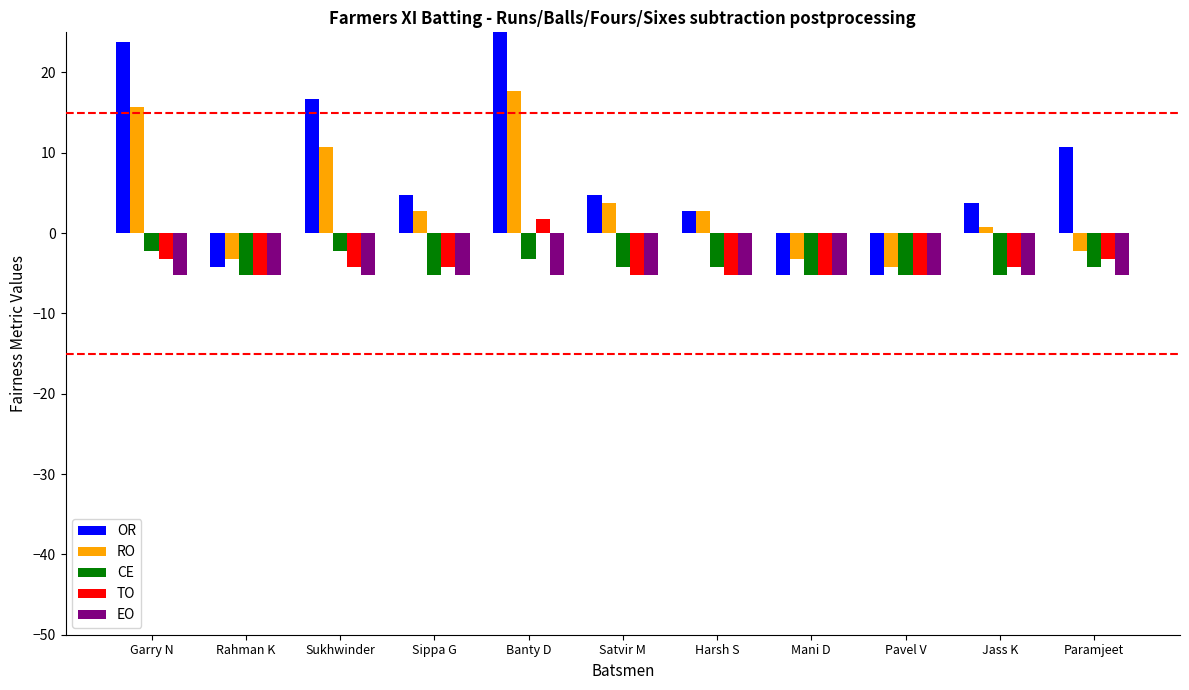

Rank the series by their maximum value, from lowest to highest.

EO, CE, TO, RO, OR